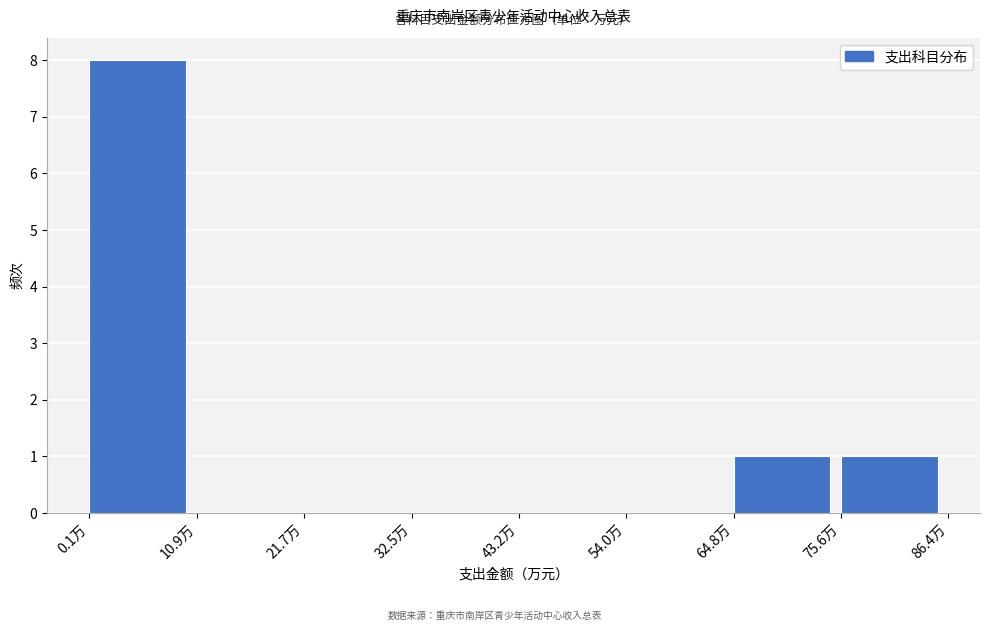

Reading left to right, list every bar in this chart as the range it spans on the x-axis followed by its height. Neither the bar edges nor the heights are printed on the chart, so give them approximately, as read against the axes.

0 to 10: 8
10 to 22: 0
22 to 32: 0
32 to 44: 0
44 to 54: 0
54 to 64: 0
64 to 76: 1
76 to 86: 1